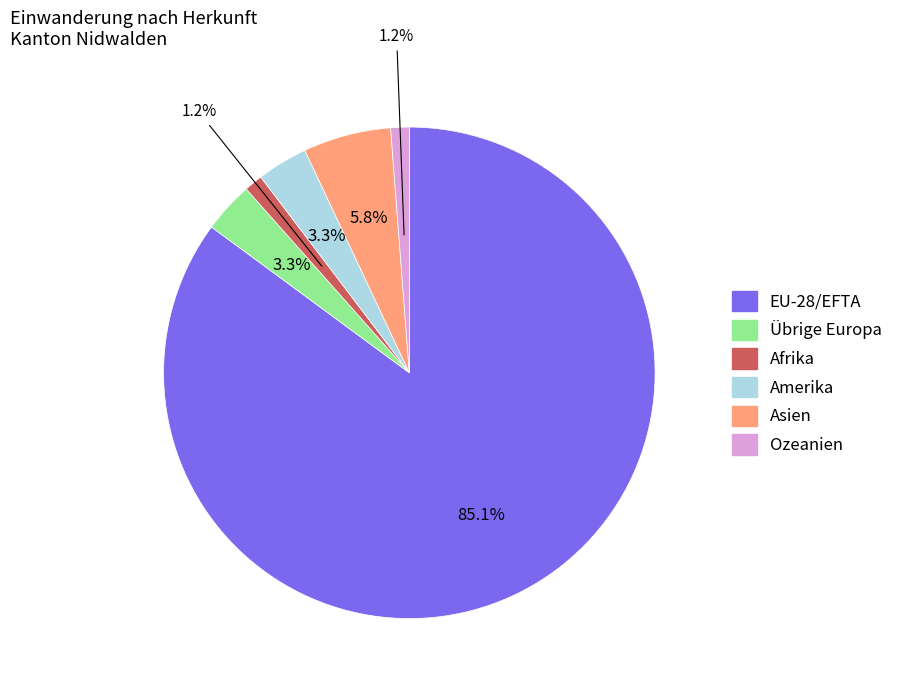

Is there any slice that represents more than half of the pie?

Yes